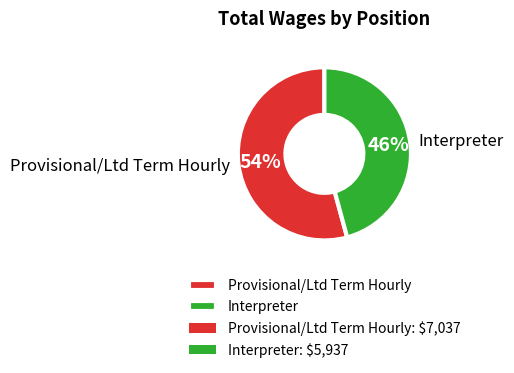

To the nearest percent, what is the difference between the largest and smallest slice percentages?

8%